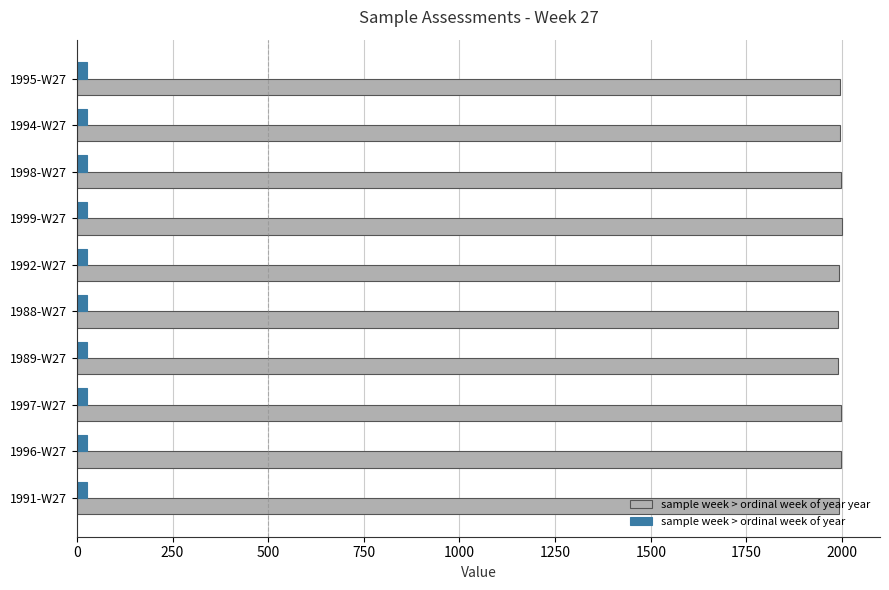

At how many categories does at least one series exceed 218?

10